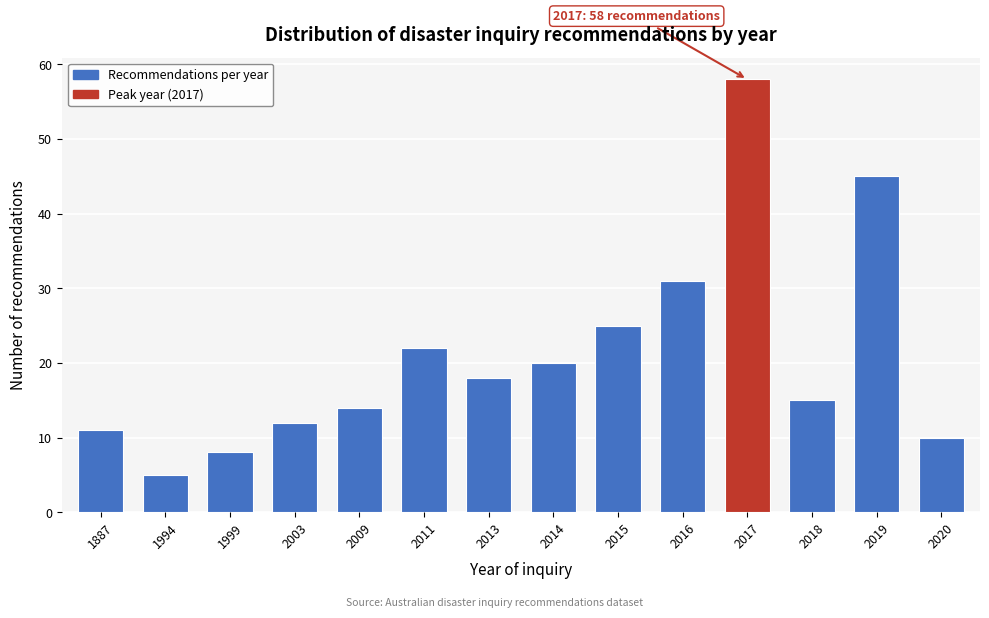

Reading left to right, what are all the values shown in this chart?

1887=11	1994=5	1999=8	2003=12	2009=14	2011=22	2013=18	2014=20	2015=25	2016=31	2017=58	2018=15	2019=45	2020=10